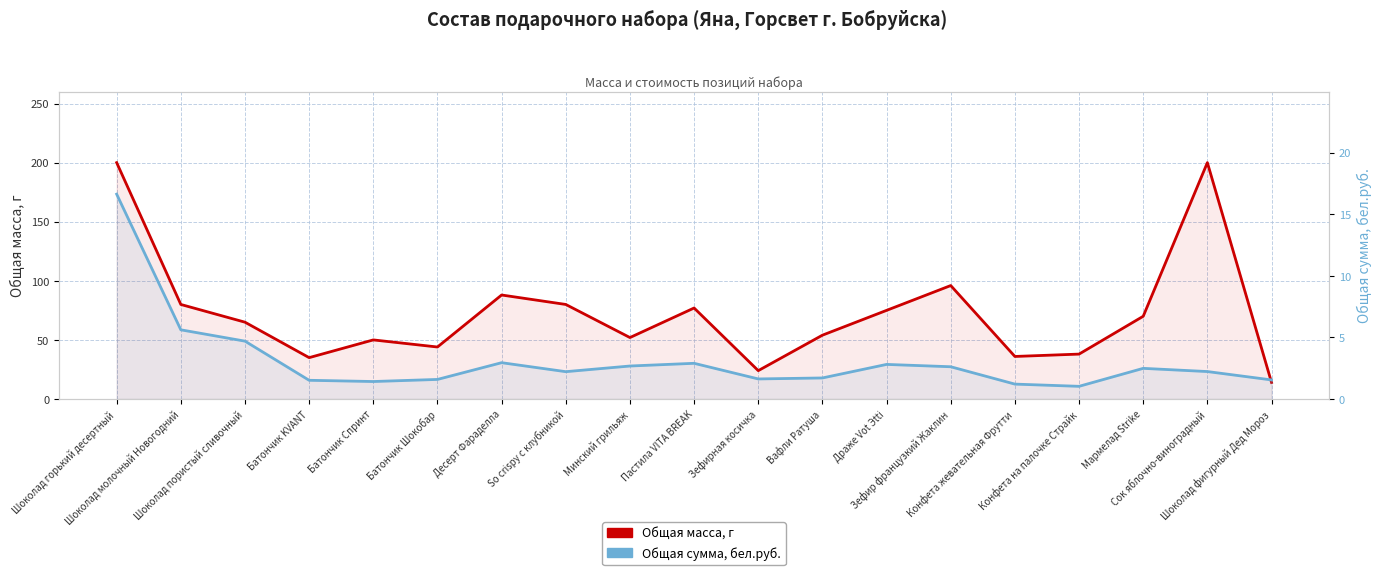

The Общая сумма, бел.руб. series shows 4.3 at Мармелад Strike. True or false?

False